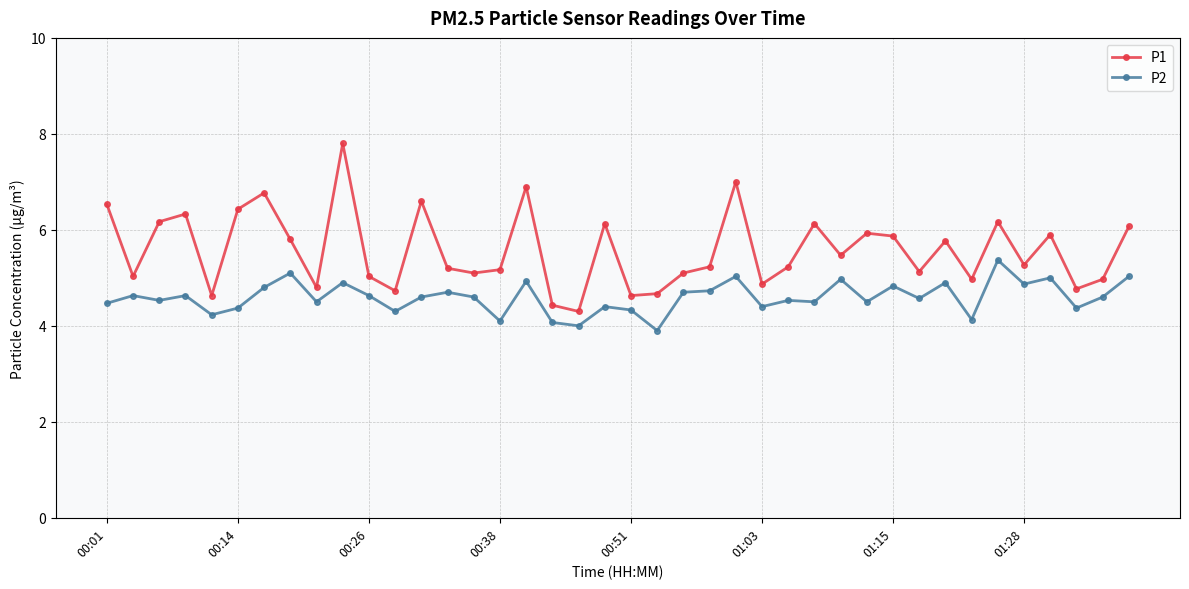

True or false: P1 and P2 intersect in this chart.

False